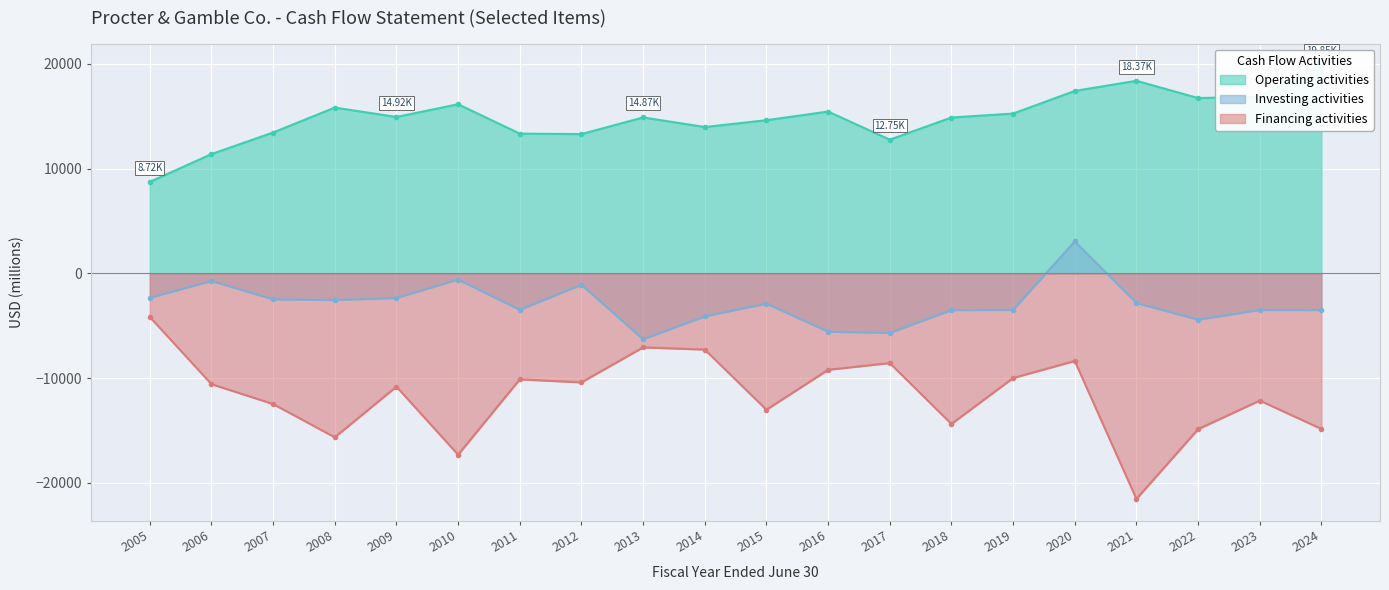

Is it true that Investing activities equals -2891 at 2015?

True